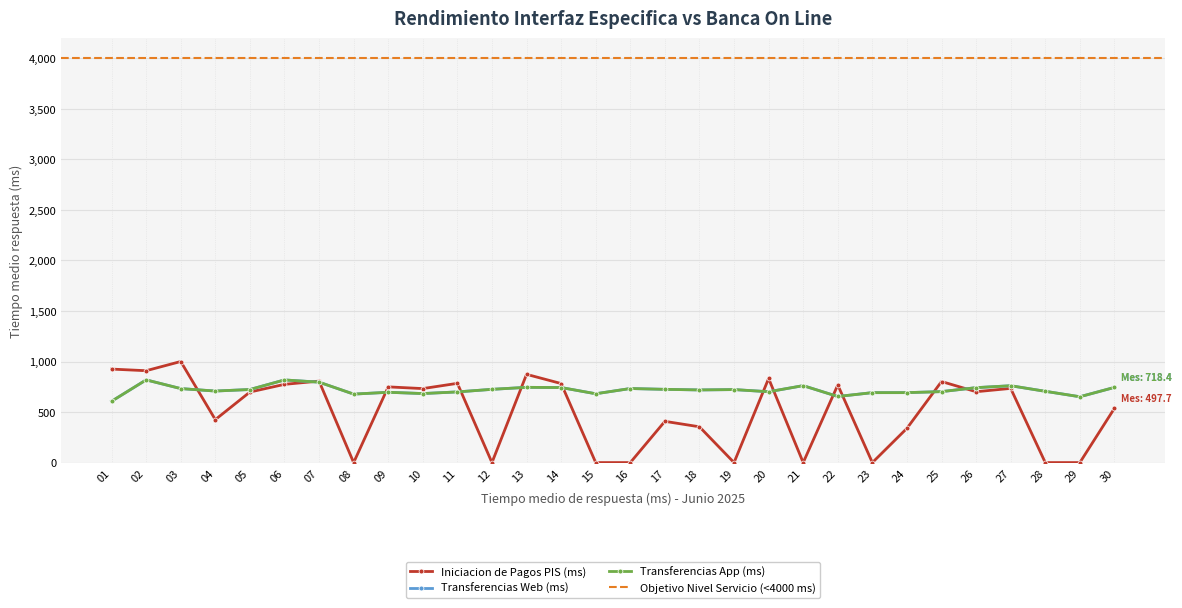

Where is the first local minimum for Transferencias App (ms)?

04